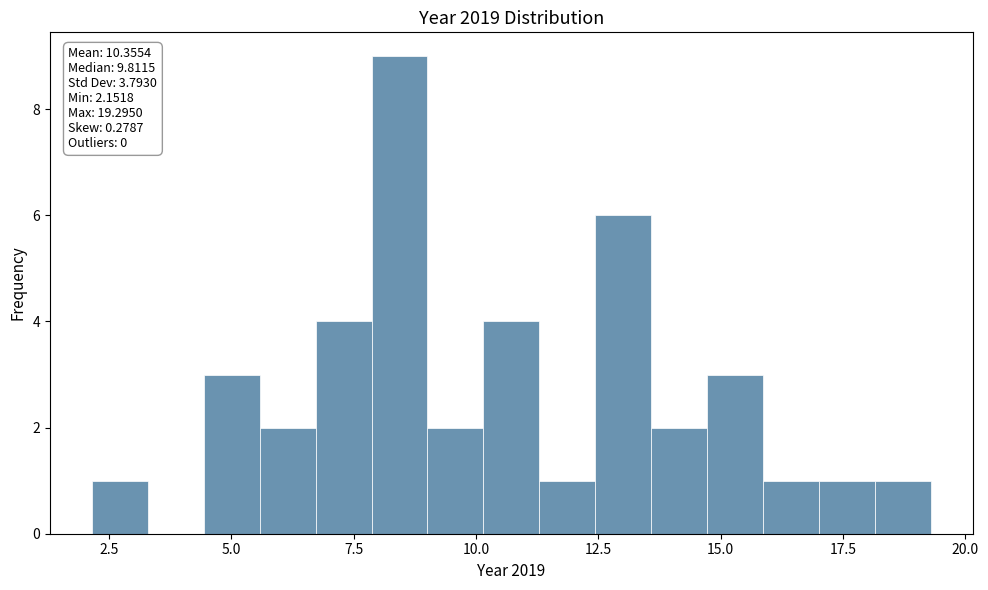

Around what value on the x-axis is the tallest bar? Give the approximate position of its centre, as read against the axis.

8.5